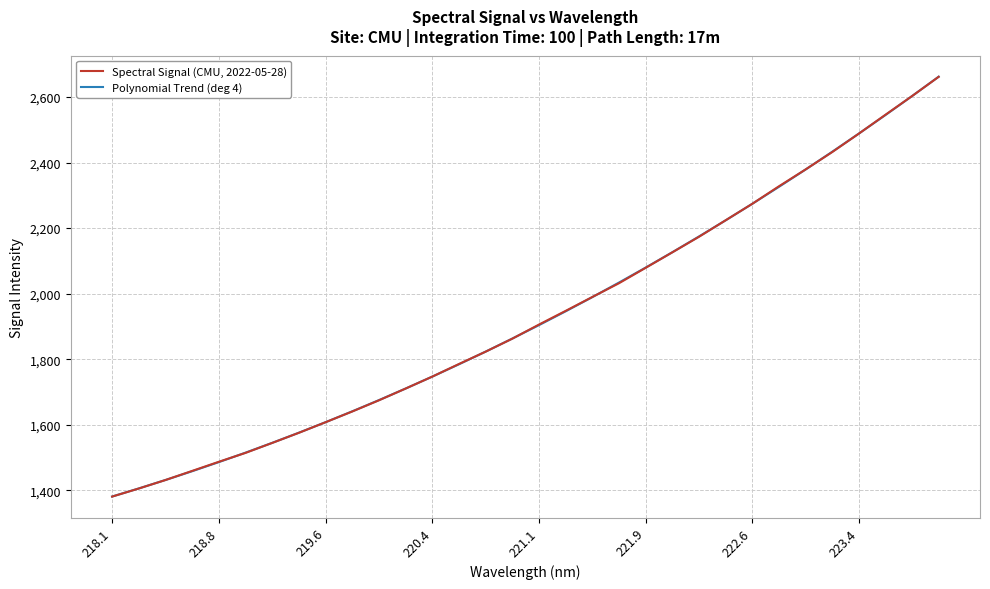

Rank the series by their average value, from highest to lowest.

Spectral Signal (CMU, 2022-05-28), Polynomial Trend (deg 4)